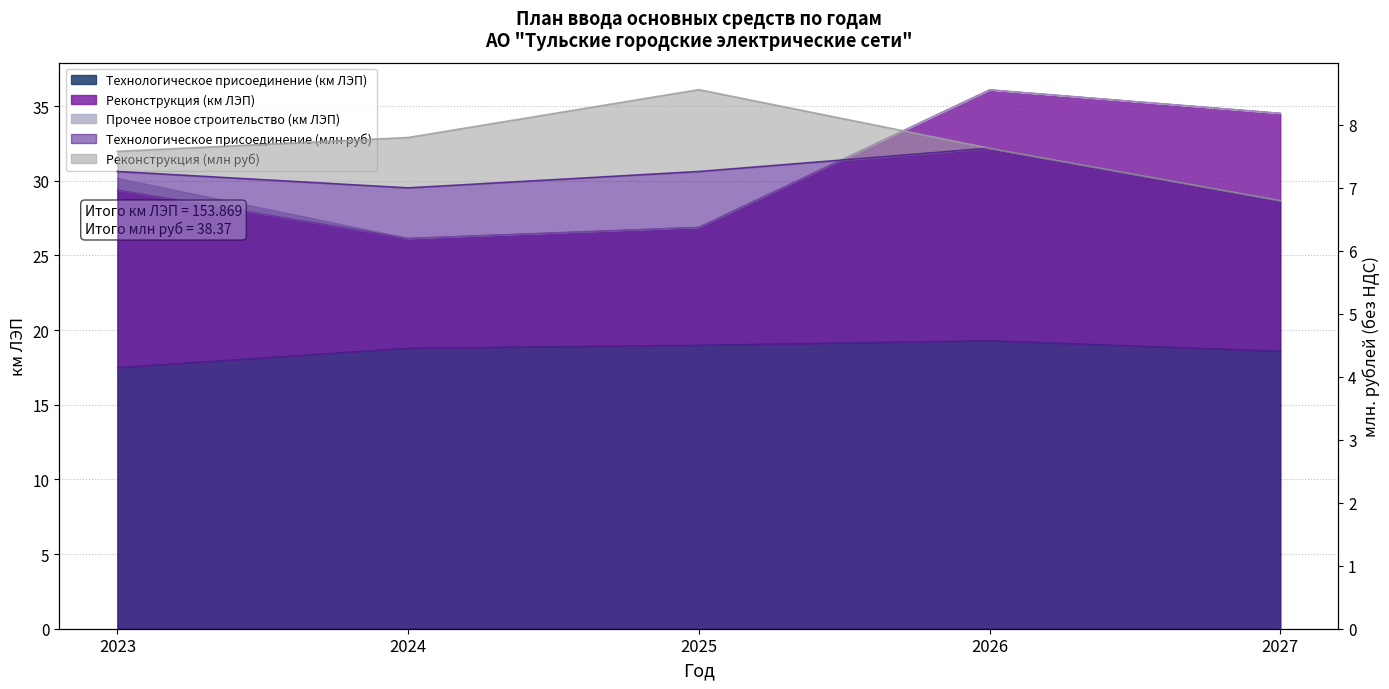

What is the difference between the Технологическое присоединение (млн руб) values at 2026 and 2024?

0.6